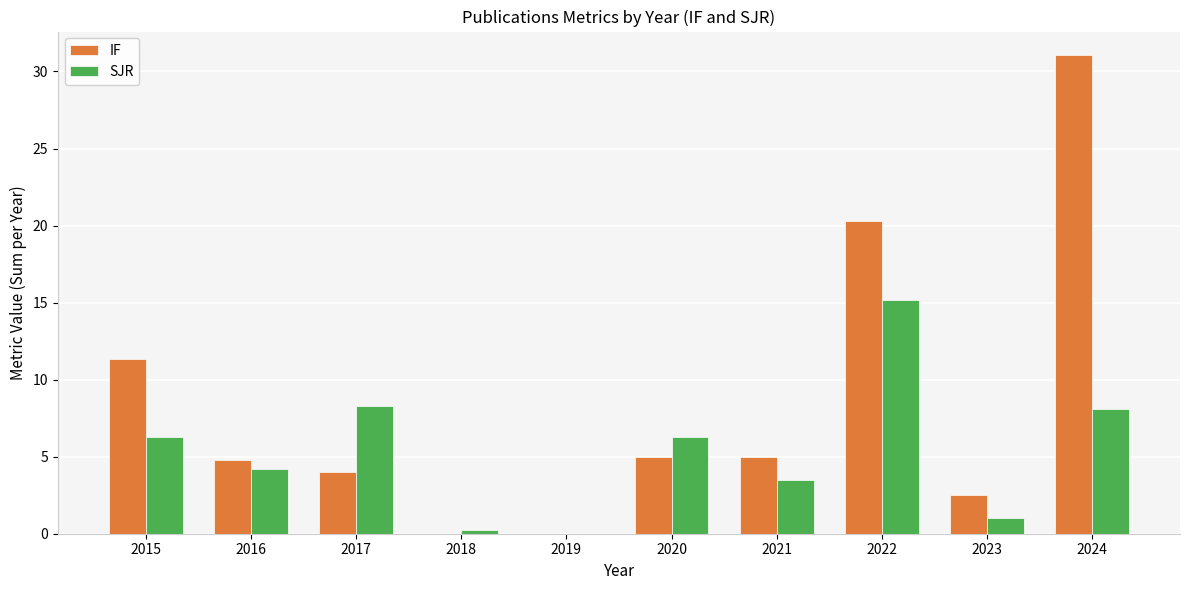

At which category does the chart reach its peak across all series?

2024